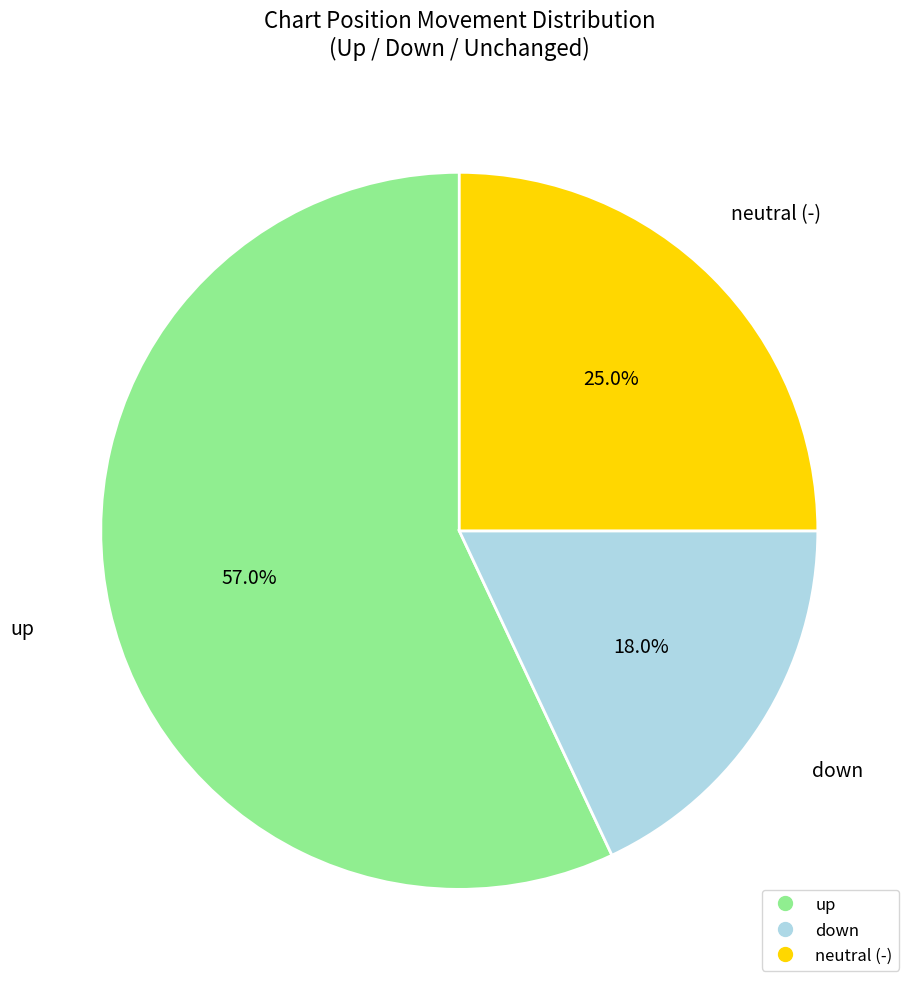

Is there any slice that represents more than half of the pie?

Yes